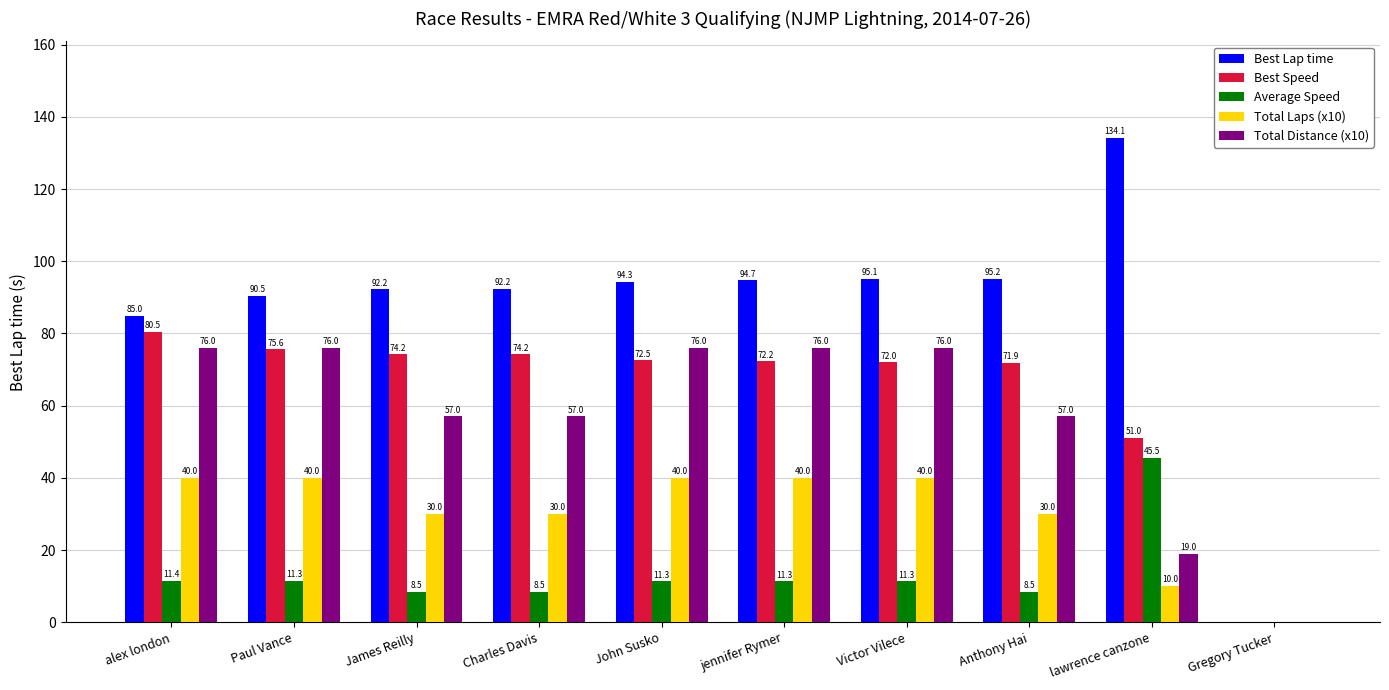

What is the sum of the Total Distance (x10) values at jennifer Rymer and alex london?

152.0